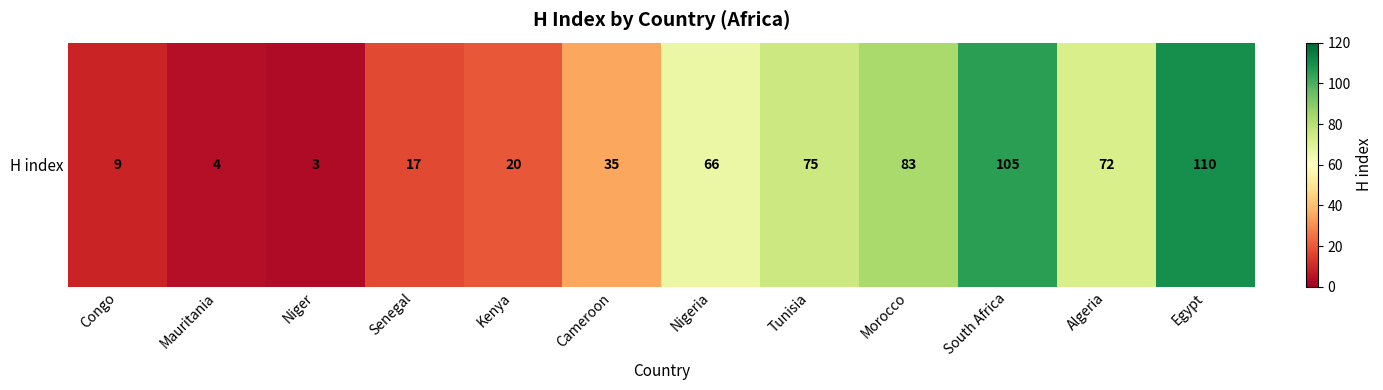

At which label does the data first exceed 66?

Tunisia